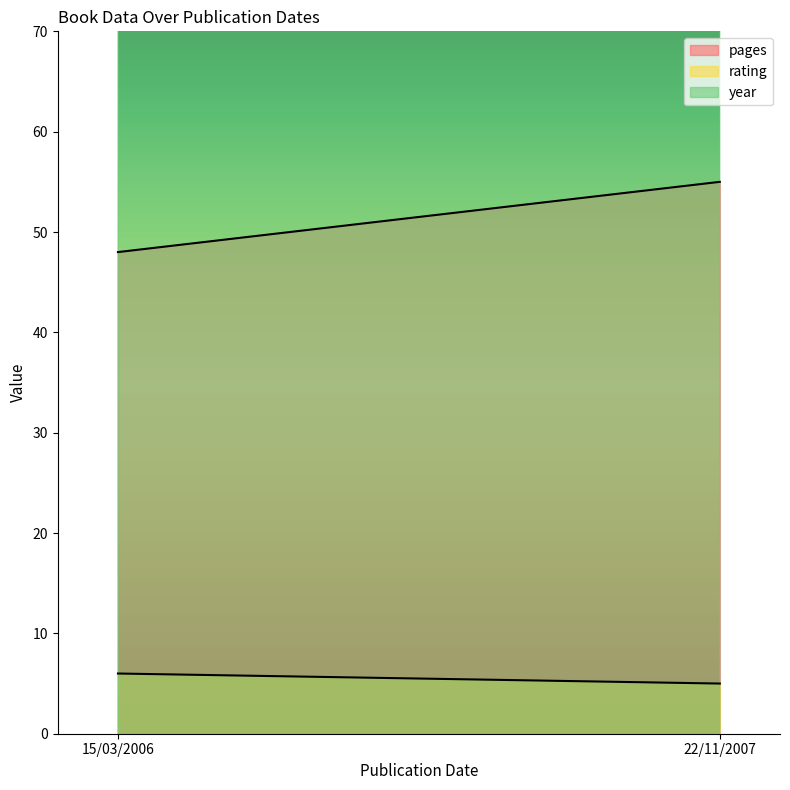

What are all the series names shown in the legend?

pages, rating, year